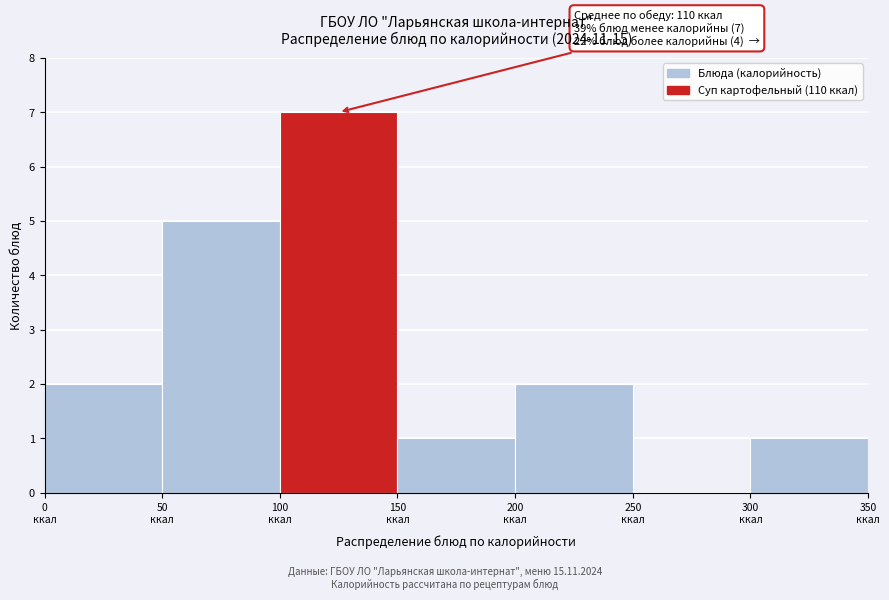

Over which range of the x-axis is the bar tallest?

100 to 150